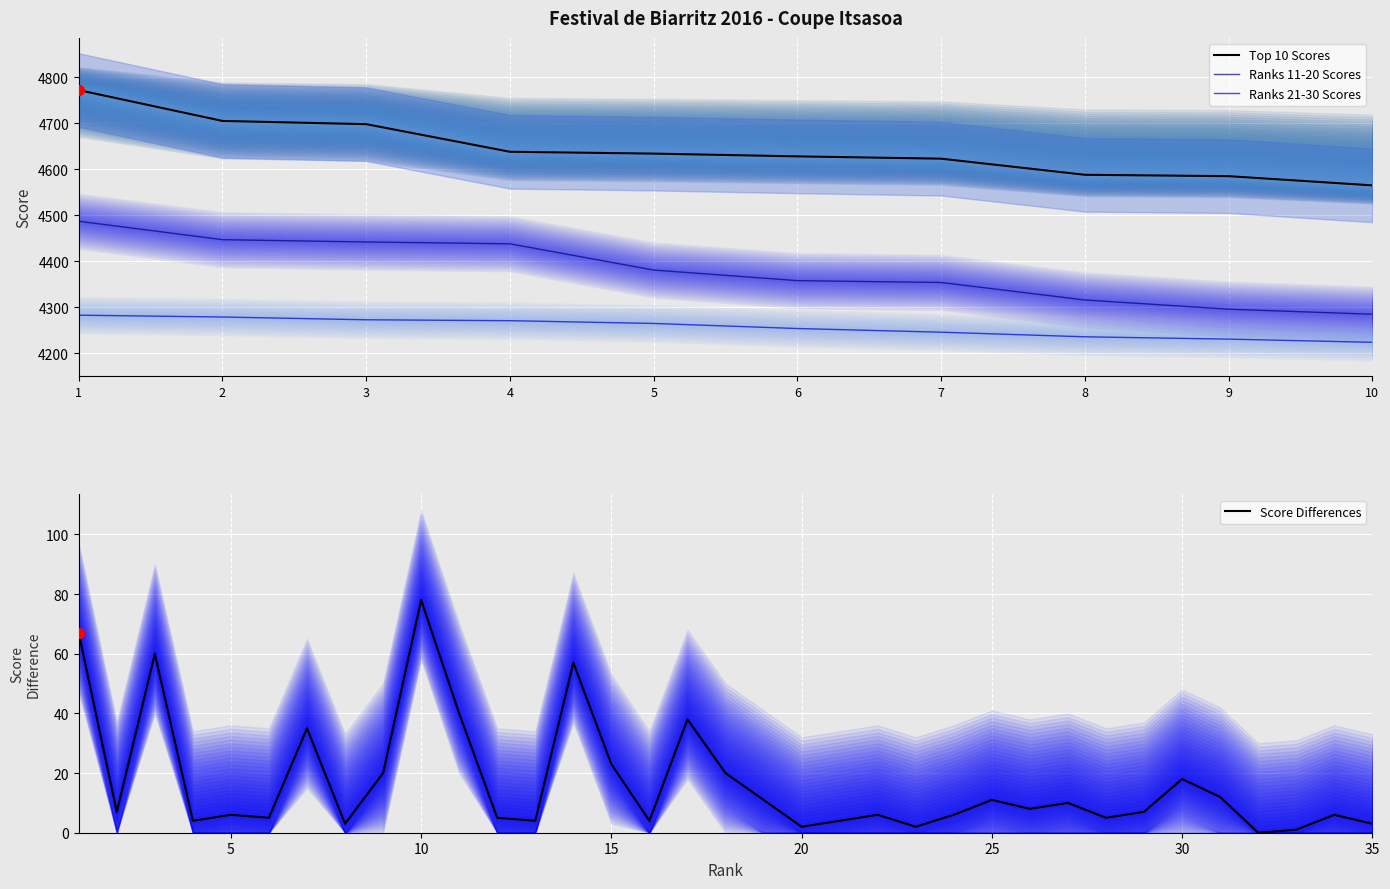

What are all the series names shown in the legend?

Top 10 Scores, Ranks 11-20 Scores, Ranks 21-30 Scores